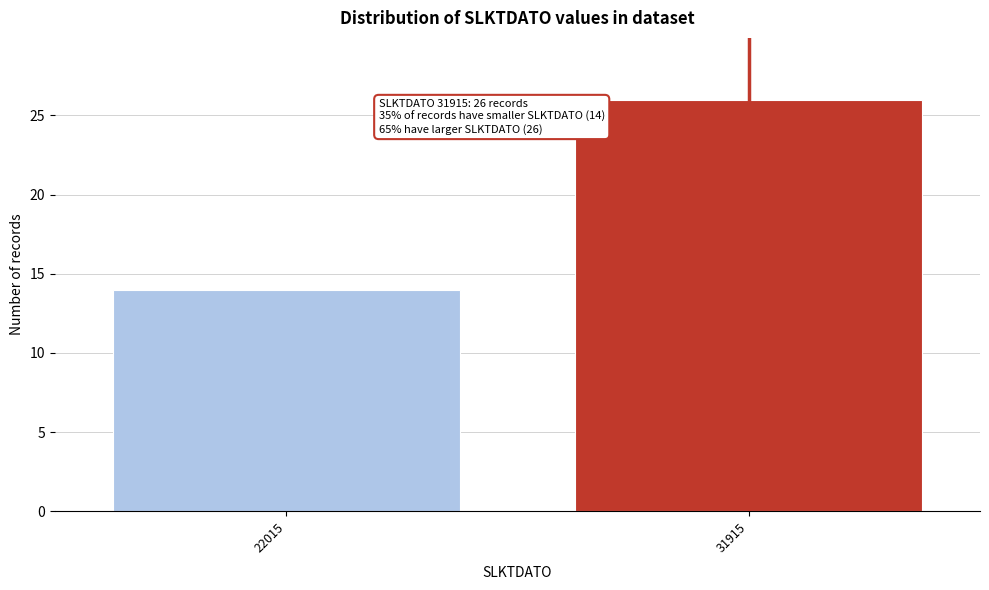

Reading left to right, transcribe all the data shown in this chart.

14	26